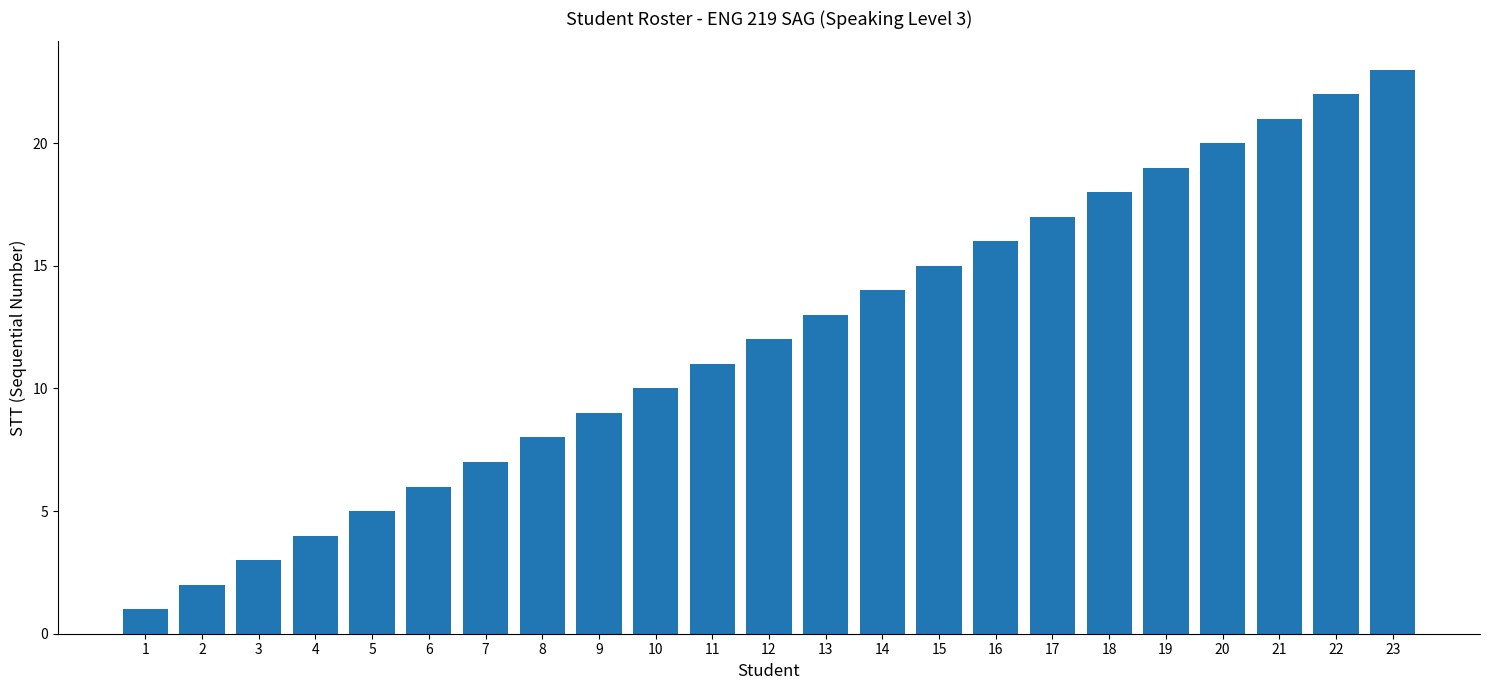

What is the change in value from 3 to 22?

+19